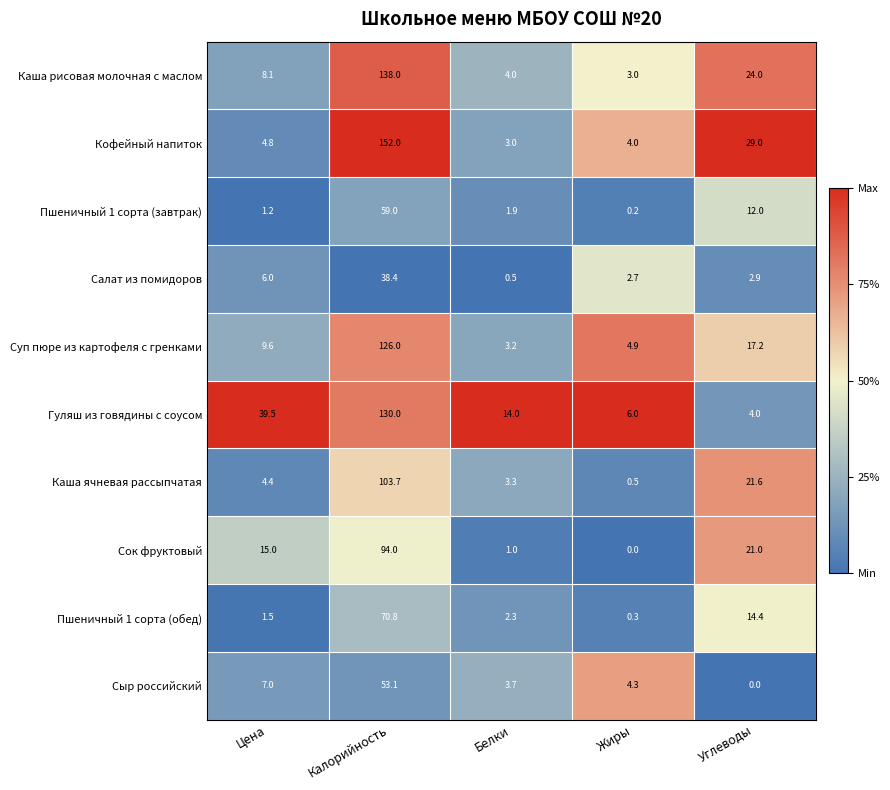

At which category is the sum across all series the highest?

Калорийность